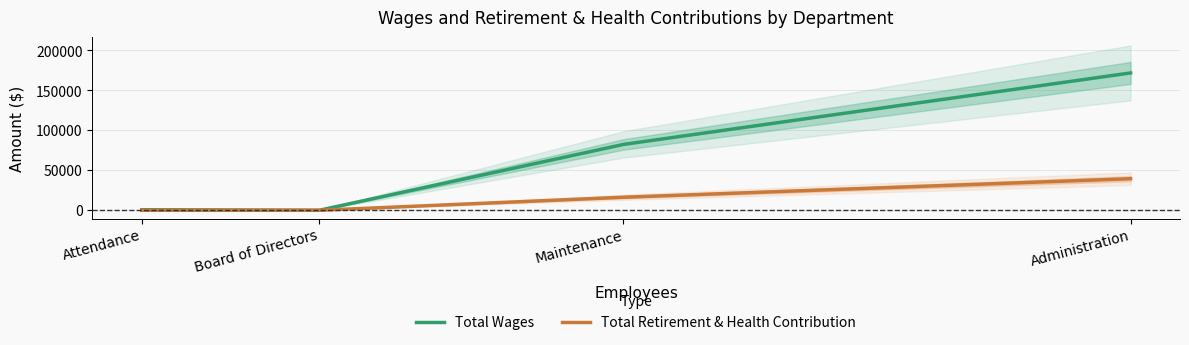

List the series in order of their overall mean, lowest first.

Total Retirement & Health Contribution, Total Wages